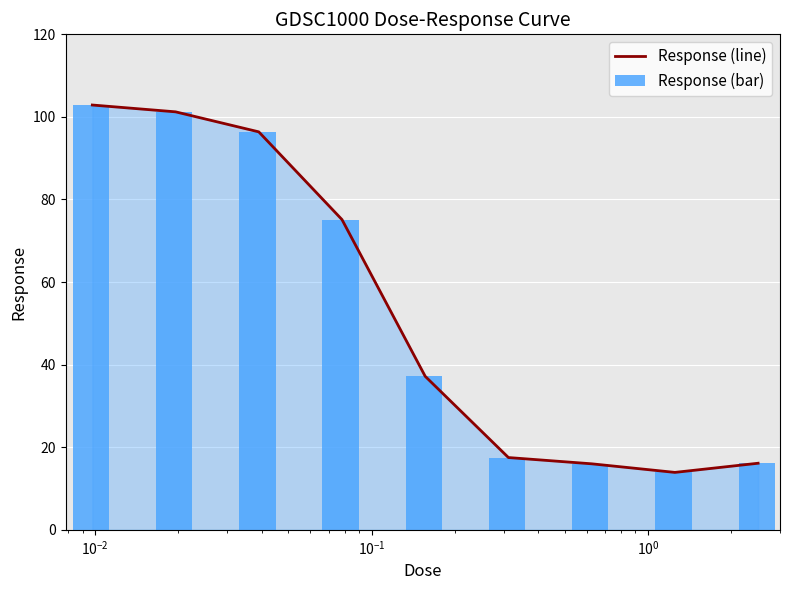

At how many categories does at least one series exceed 73?

4